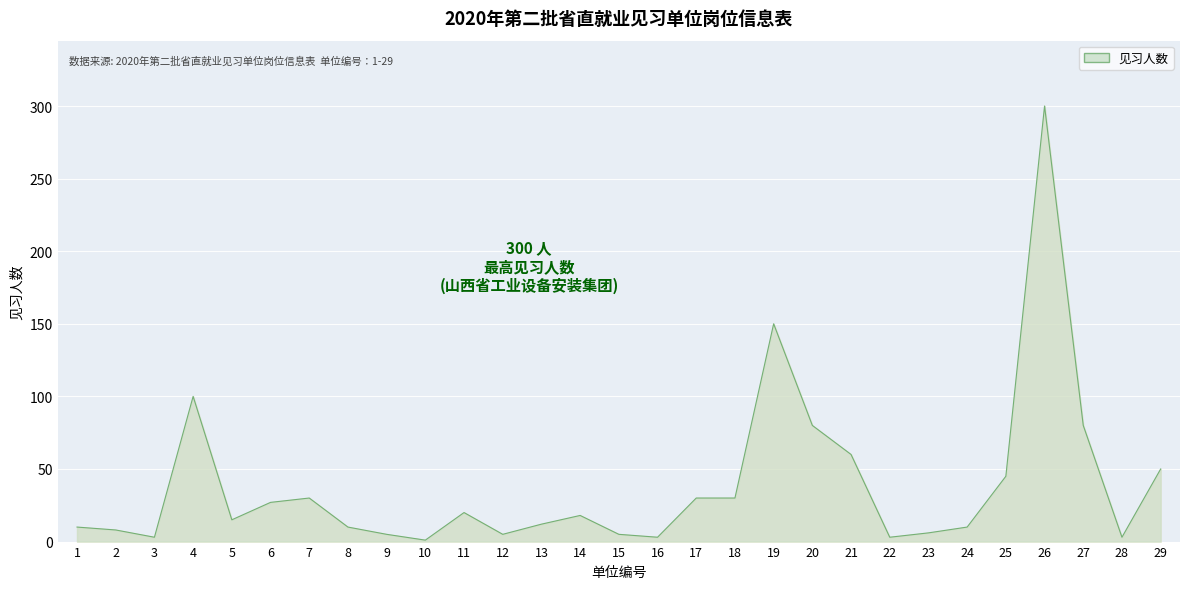

Which category has the lowest value across all series?

10